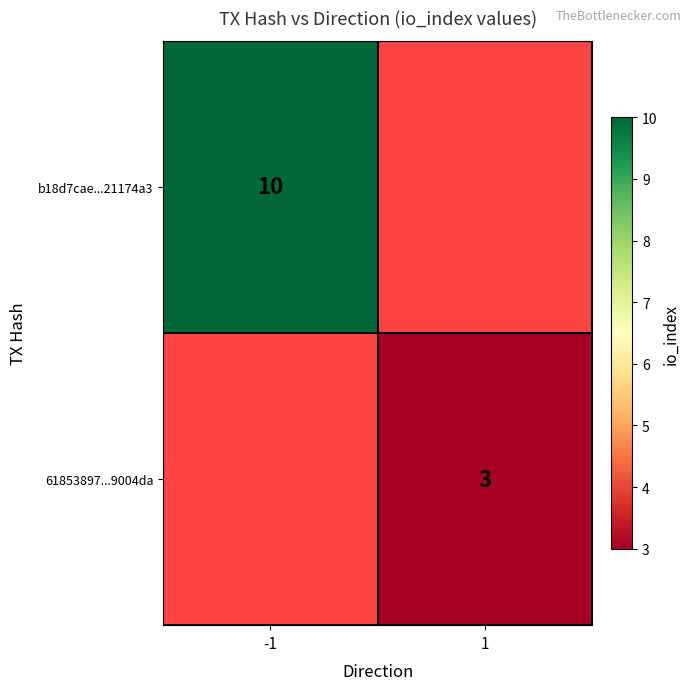

The value of b18d7cae...21174a3 at -1 is 6. True or false?

False